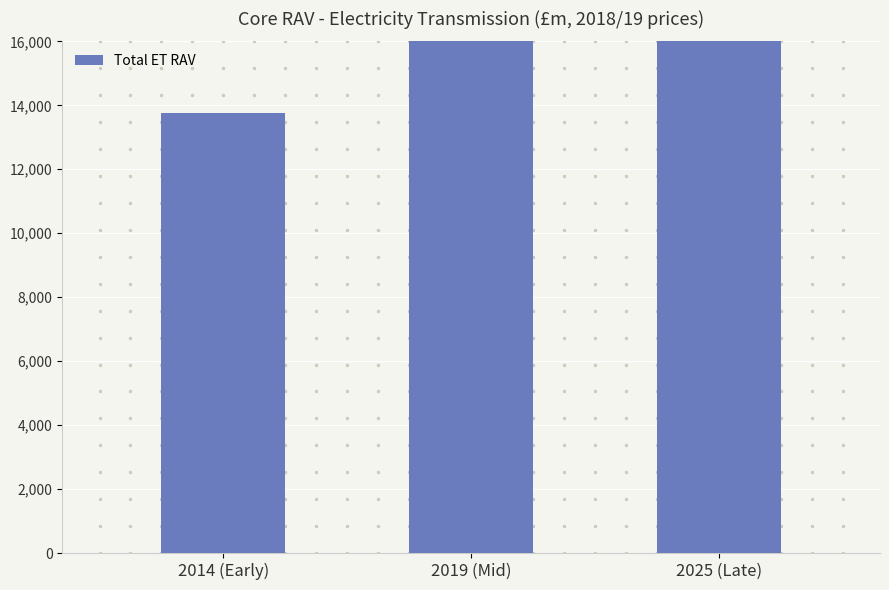

Reading right to left, transcribe all the data shown in this chart.

2025 (Late)=22906.3	2019 (Mid)=17891.3	2014 (Early)=13775.3